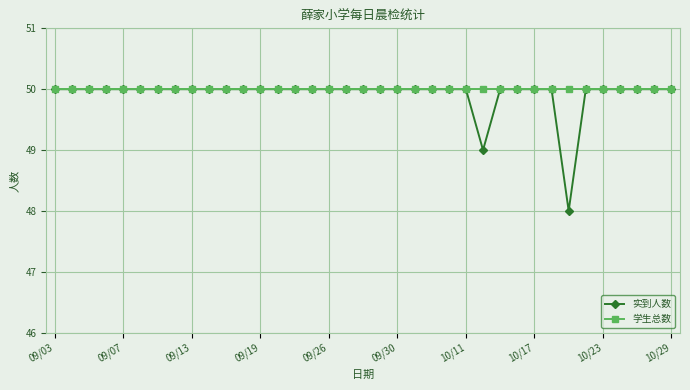

What is the lowest value of the 学生总数 series?

50